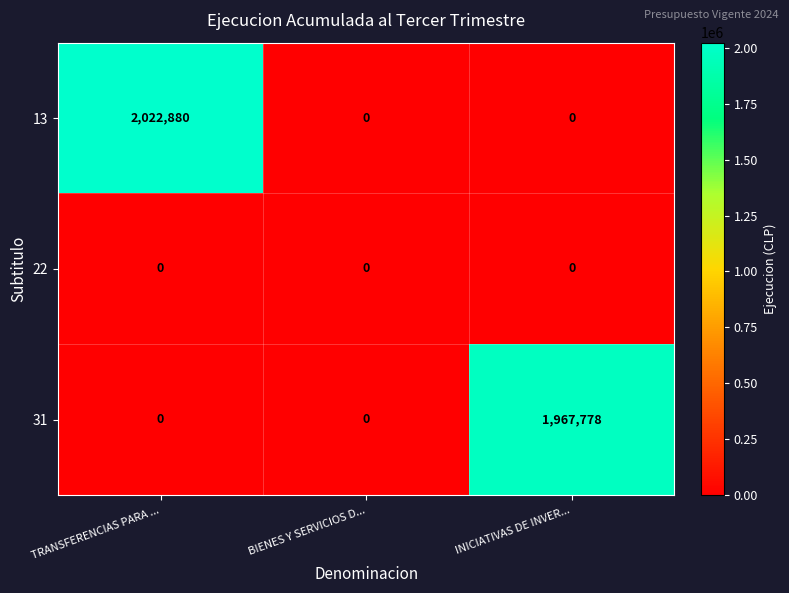

Which series has the largest range (max minus min)?

13